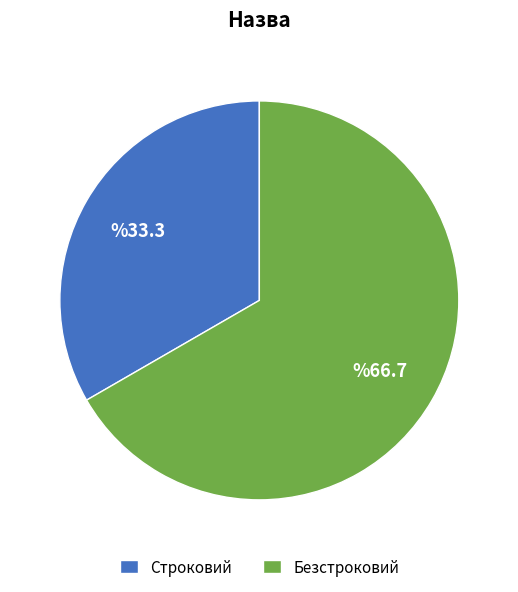

Do Строковий and Безстроковий together represent more than half of the pie?

Yes